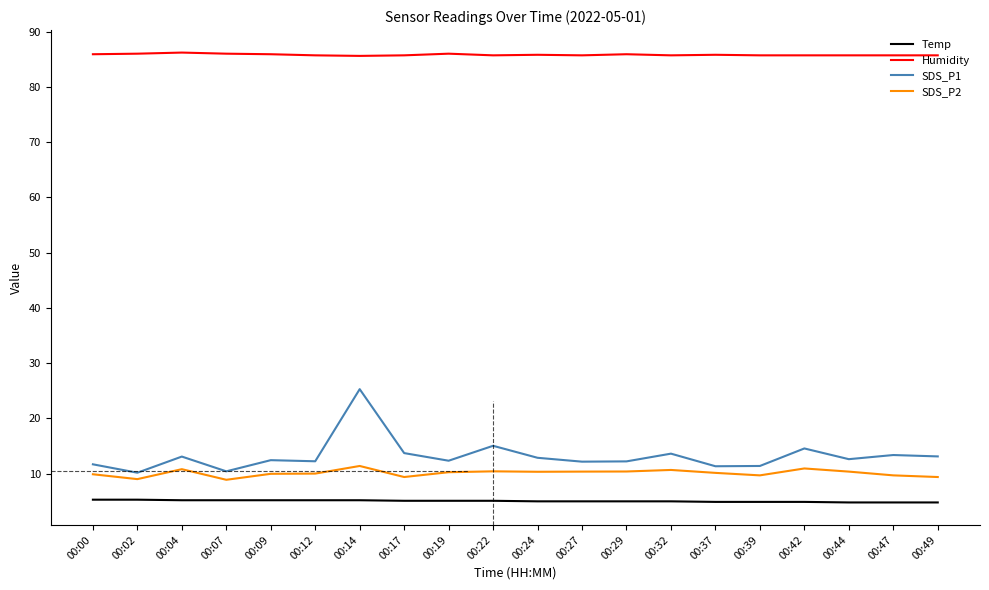

What is the spread (max minus min) of values at 00:37?

80.9